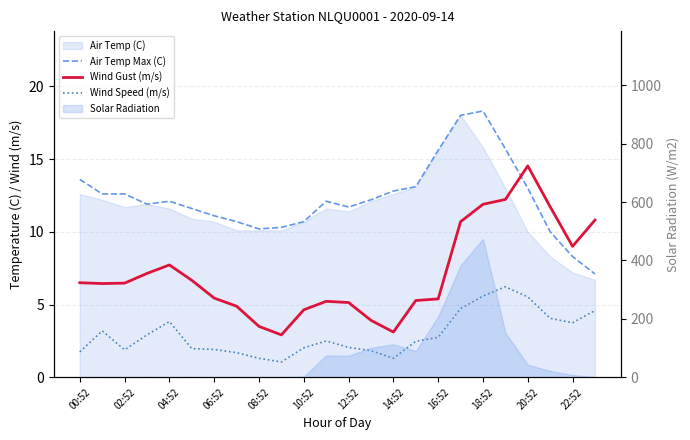

What is the maximum value shown in the chart?

18.3